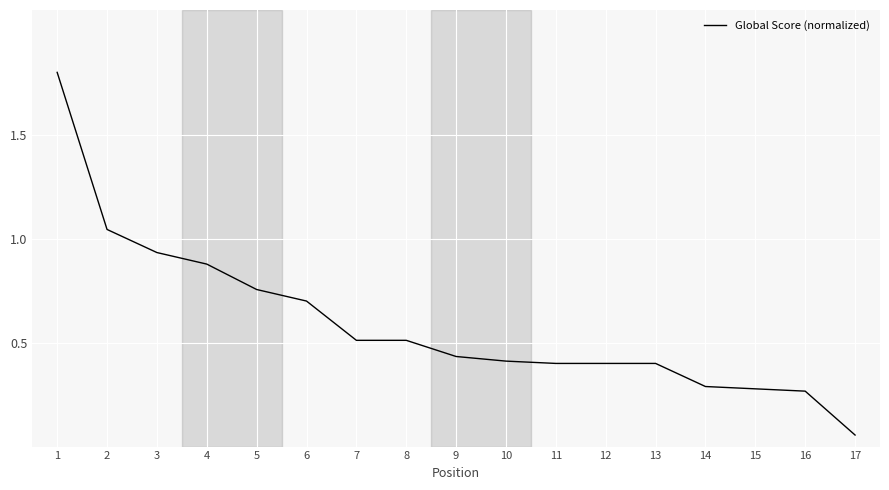

The value at 12 is 0.7. True or false?

False